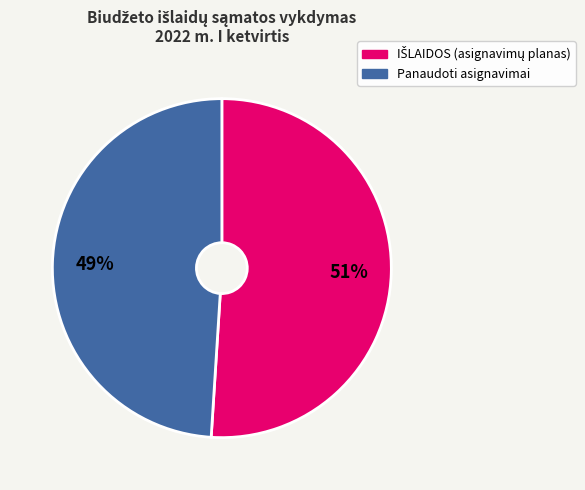

To the nearest percent, what is the average slice percentage?

50%